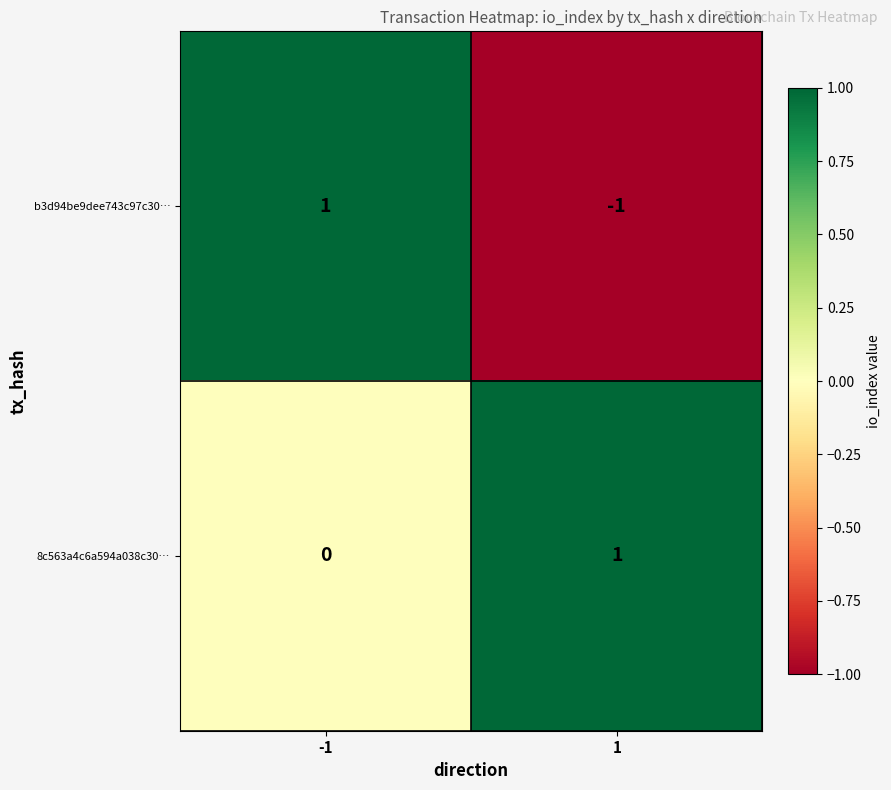

Rank the series at 1 from lowest to highest value.

b3d94be9dee743c97c30…, 8c563a4c6a594a038c30…